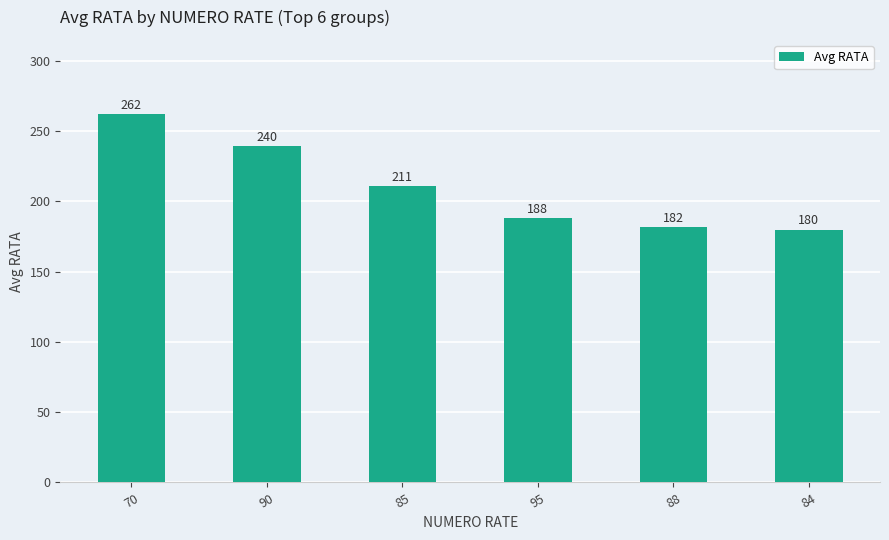

Is it true that the value at 95 is 247.9?

False